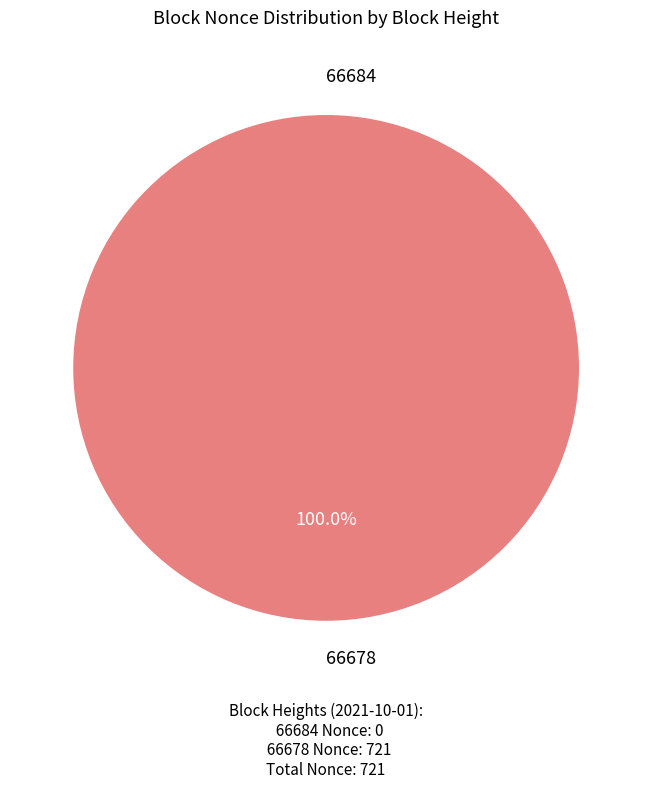

Combined, what portion of the pie is 66678 and 66684?

100.0%